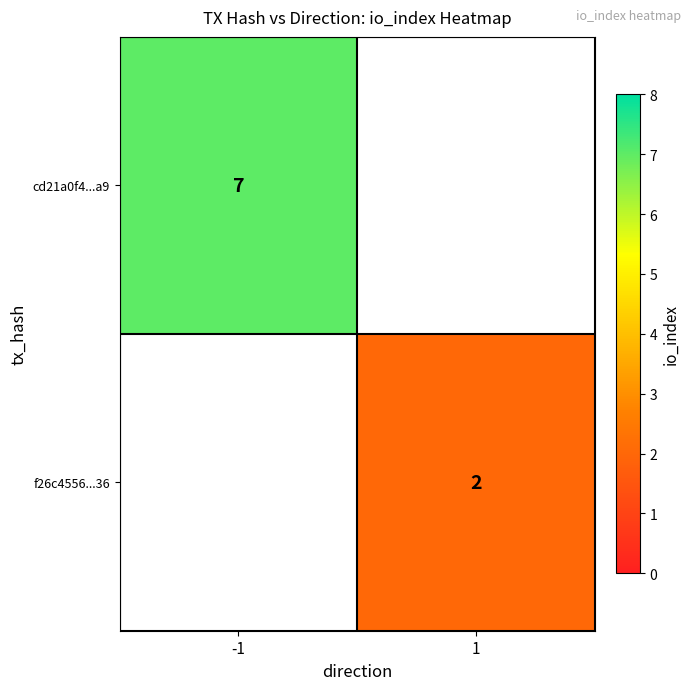

Which label corresponds to the largest value in the chart?

-1